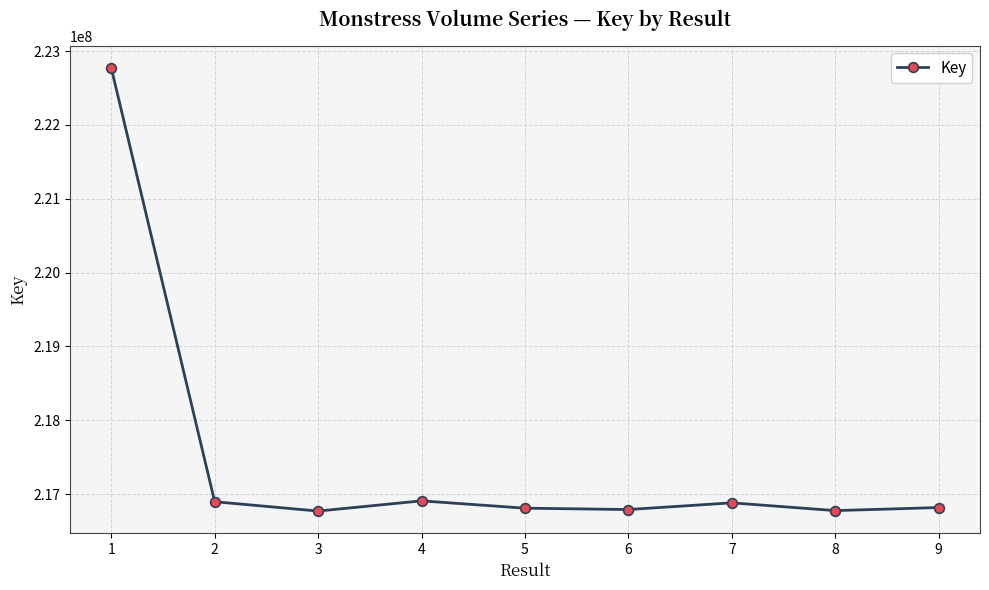

What is the difference between the maximum and minimum values?

6002238